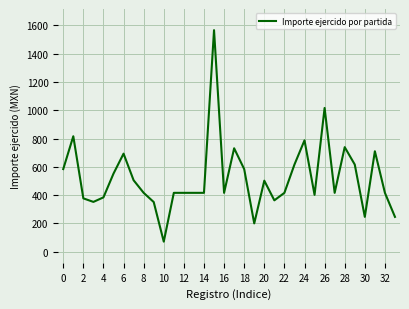

How many distinct data groups are displayed?

1